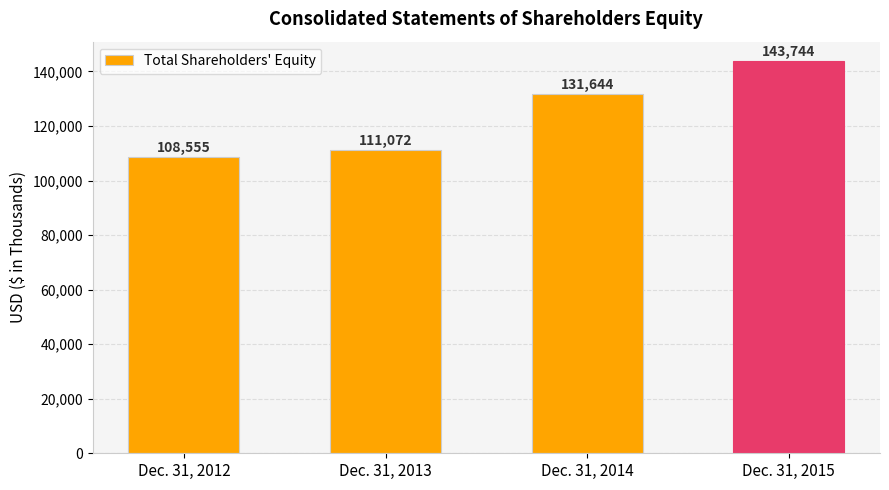

Reading right to left, extract all data points from this chart.

143744	131644	111072	108555